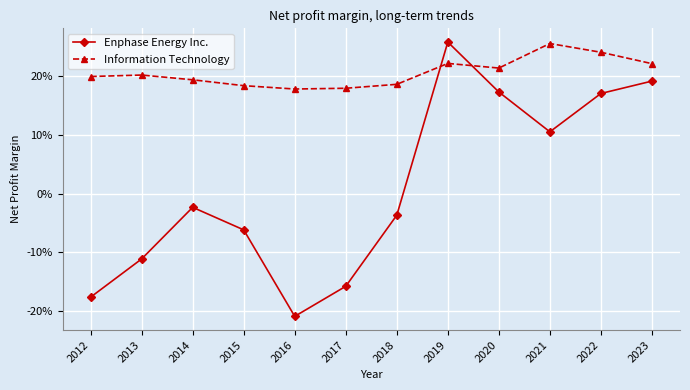

Is this an area chart (filled region under the line)?

No